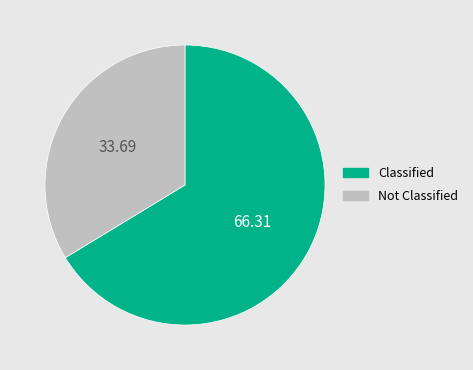

How many segments does this pie chart have?

2